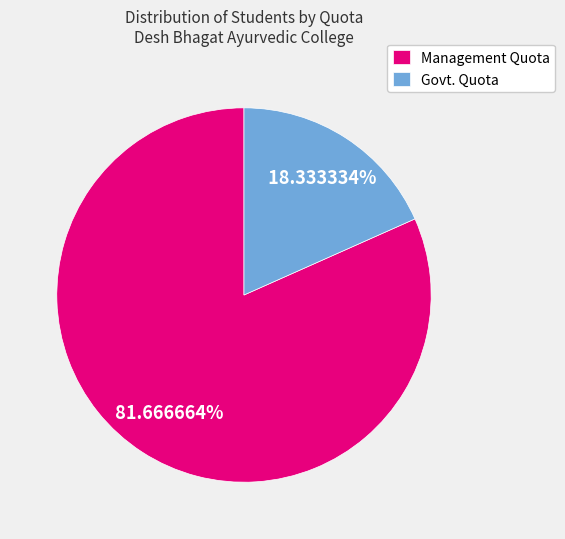

How many slices are in this pie chart?

2